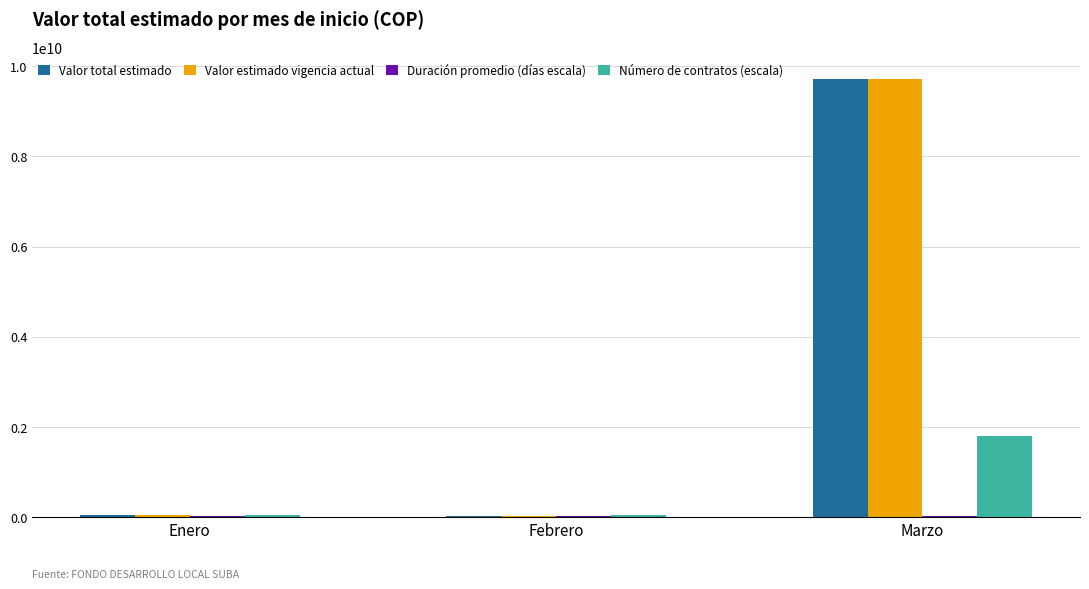

What is the sum of all Valor total estimado values?

9794384038.0